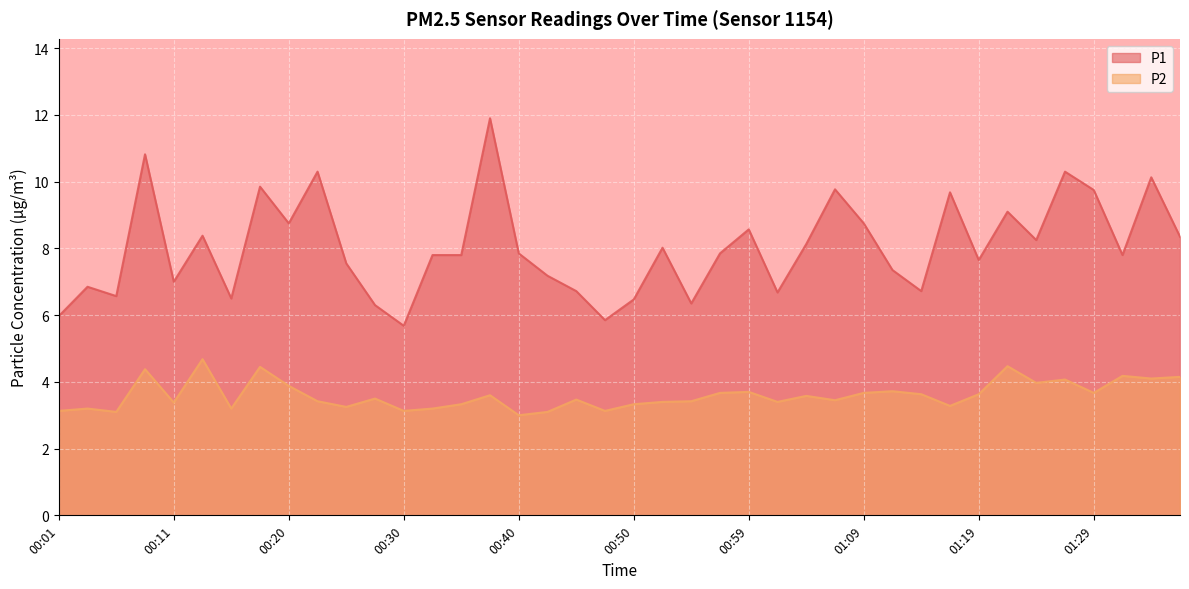

What is the spread (max minus min) of values at 00:57?

4.2